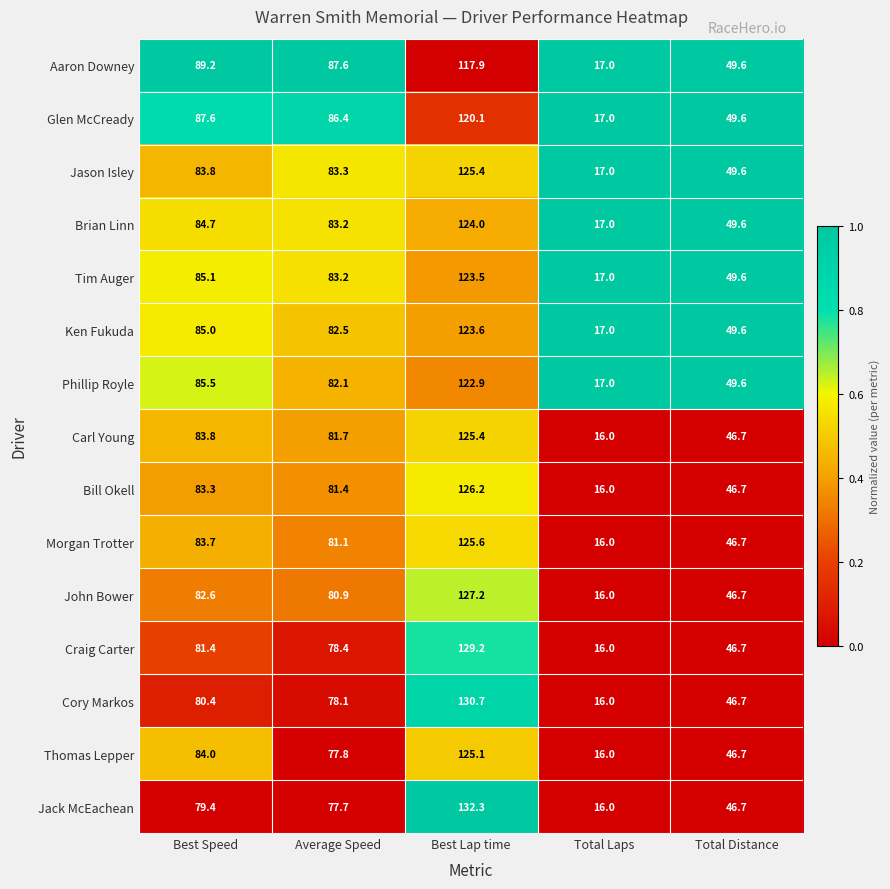

Where does the Tim Auger series first go above 83?

Best Speed